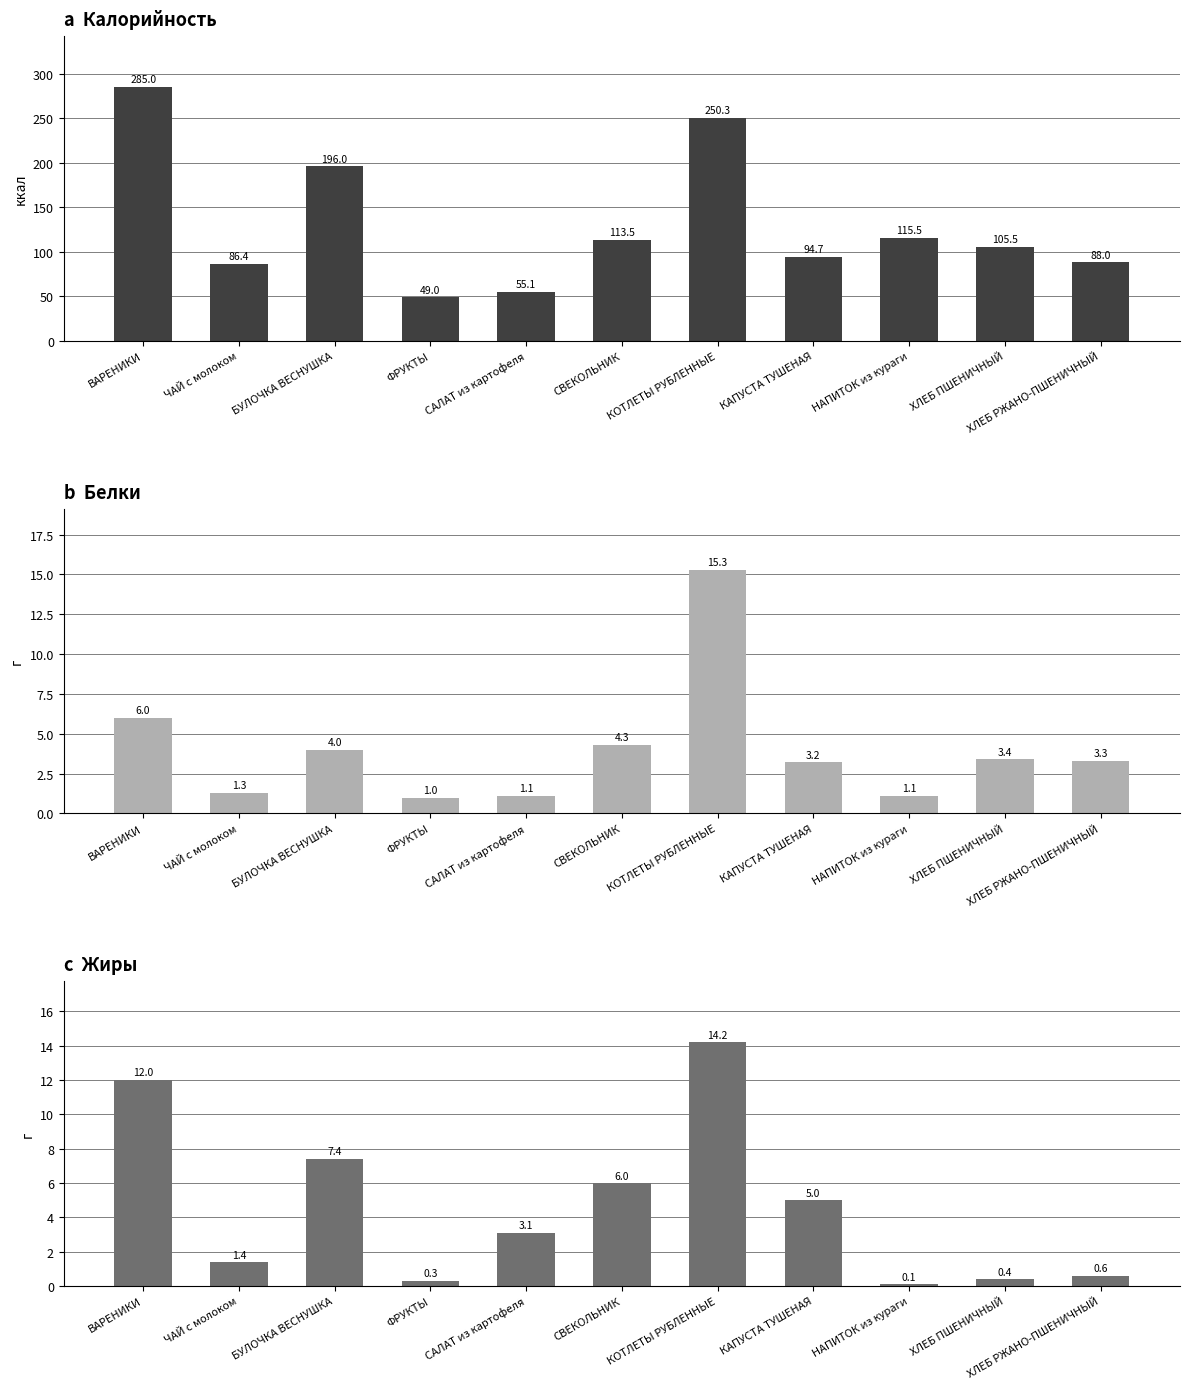

Which series changed the most between СВЕКОЛЬНИК and ХЛЕБ РЖАНО-ПШЕНИЧНЫЙ?

Калорийность